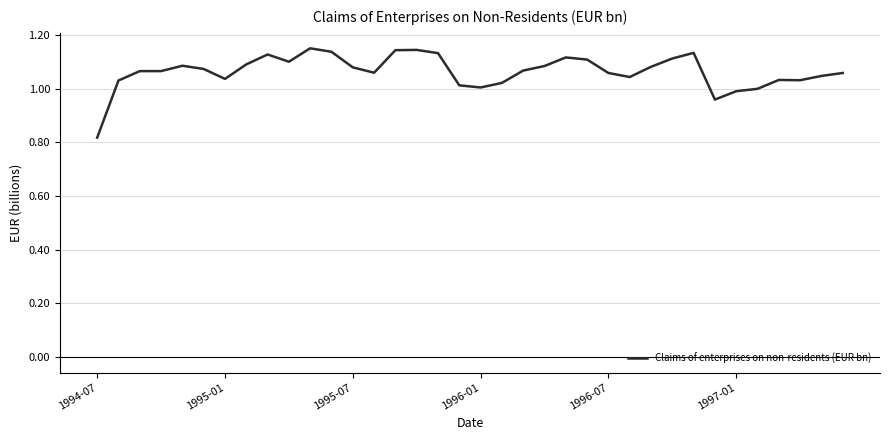

What is the difference between the maximum and minimum values?

0.3